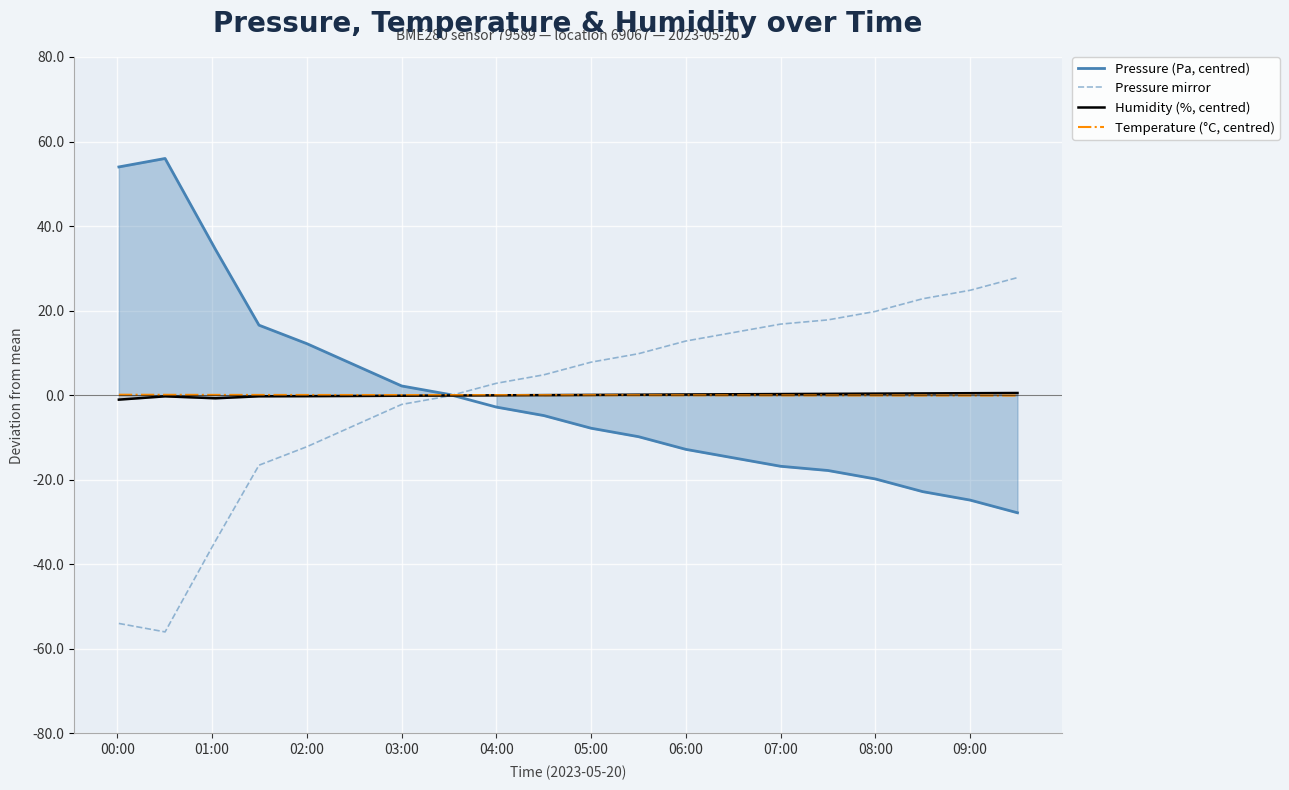

True or false: Pressure (Pa, centred) has a value of -25.3 at 07:00.

False